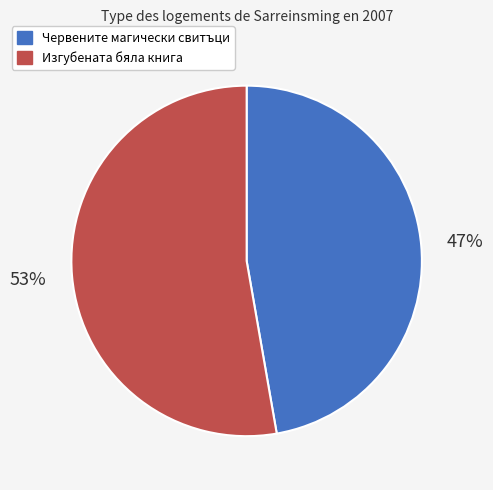

How many segments does this pie chart have?

2